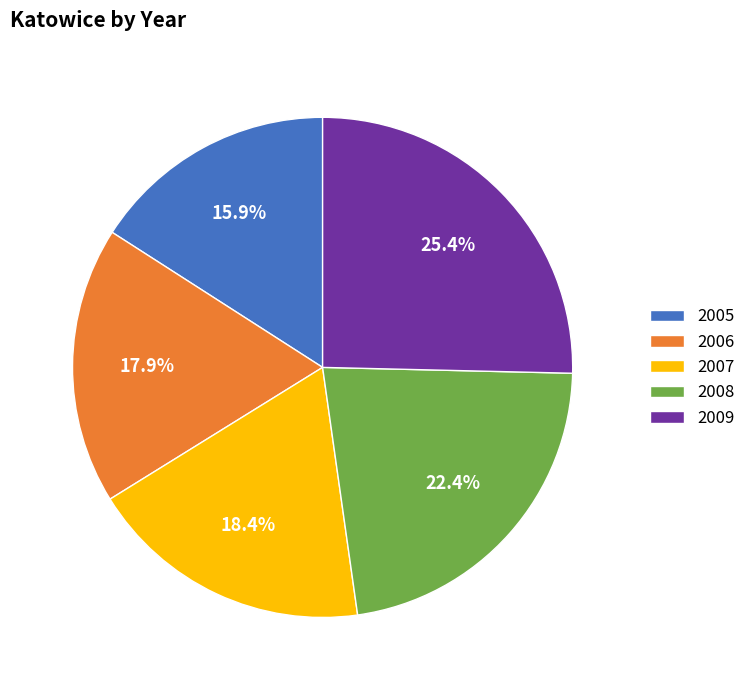

To the nearest percent, what is the difference between the largest and smallest slice percentages?

9%